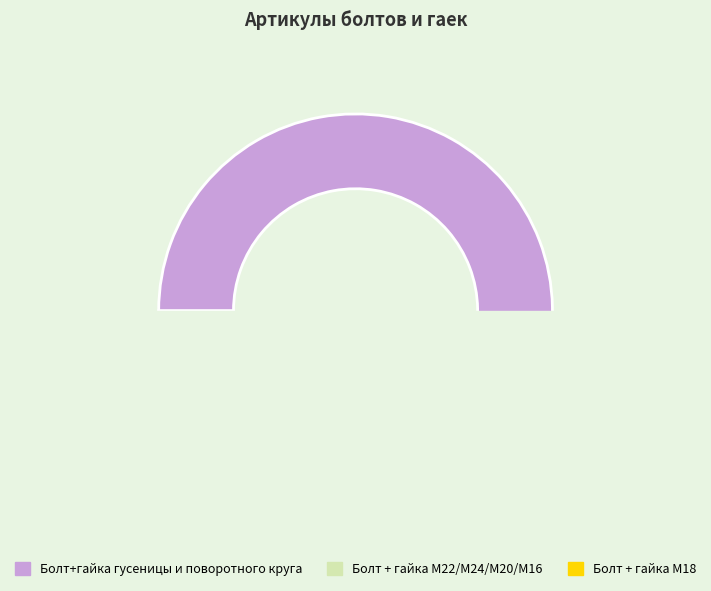

To the nearest percent, what percentage of the pie is Болт+гайка гусеницы М18 (Hitachi ZX200)?

3%